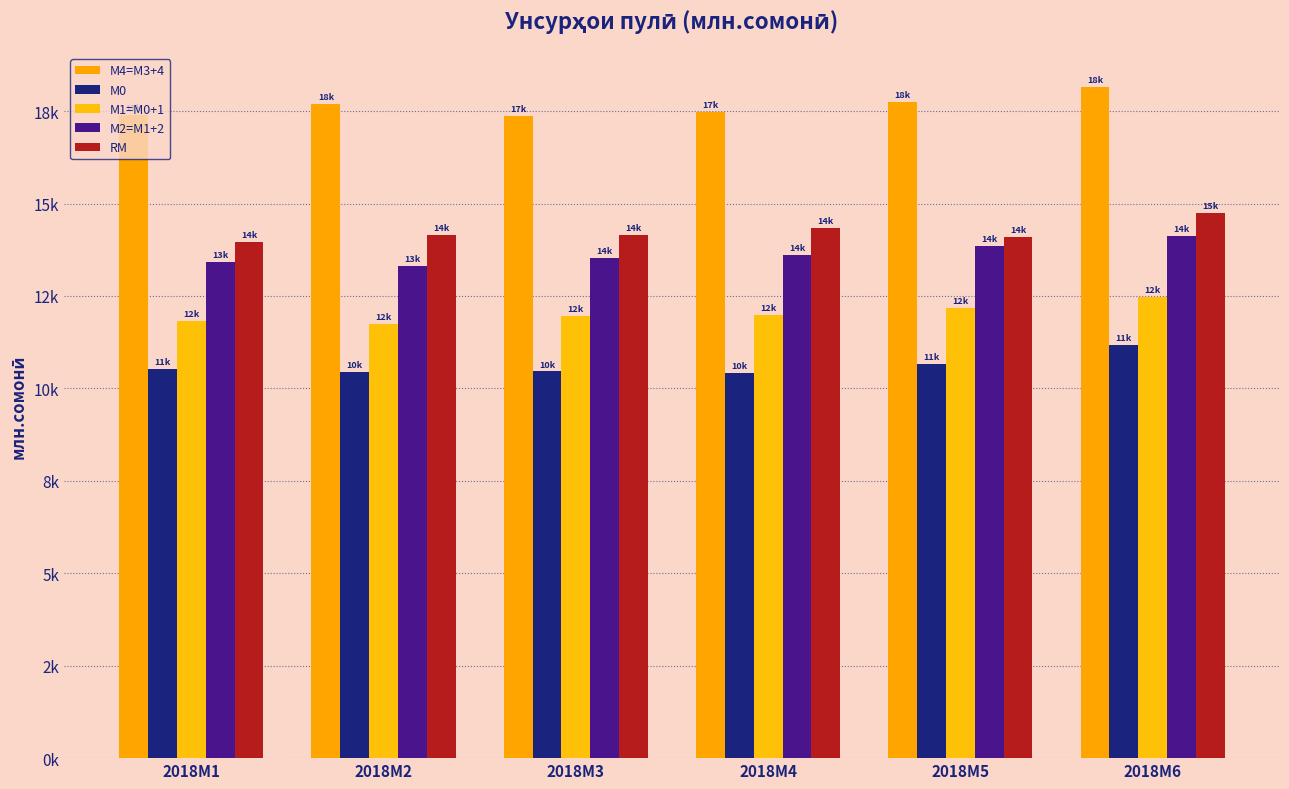

Are the bars grouped side by side (vs. stacked)?

Yes